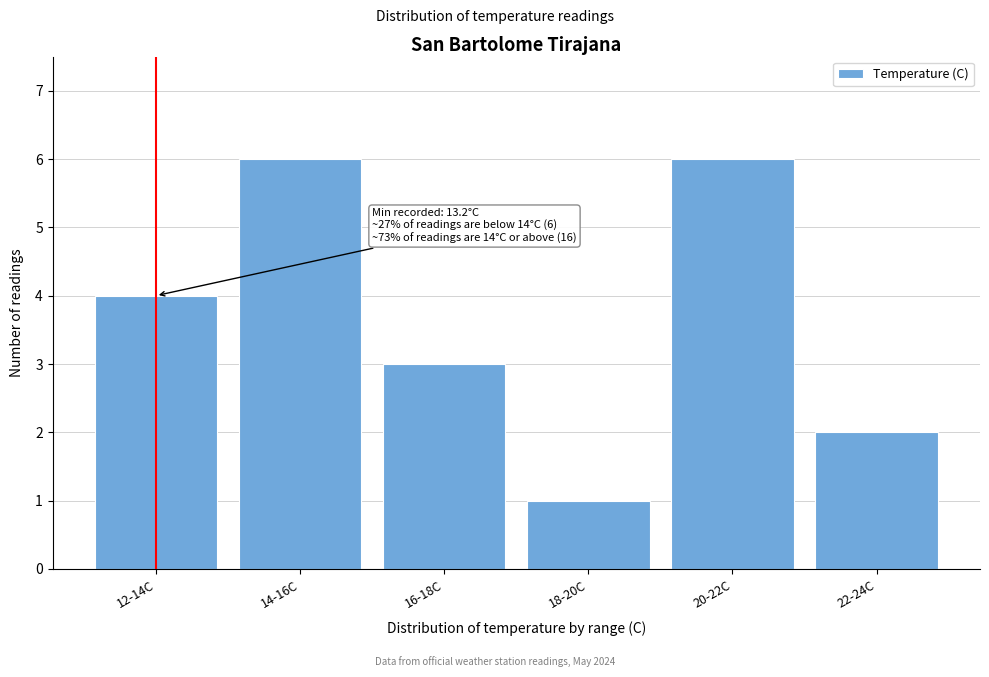

Reading left to right, extract all data points from this chart.

4	6	3	1	6	2